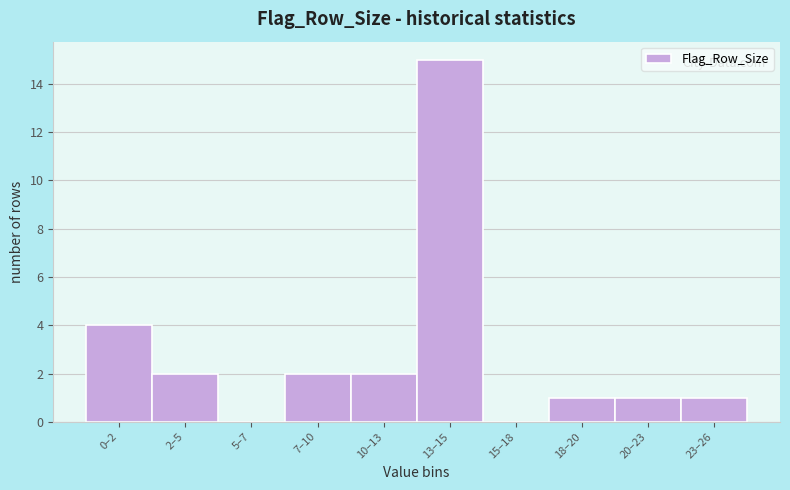

Reading left to right, extract all data points from this chart.

0–2=4	2–5=2	5–7=0	7–10=2	10–13=2	13–15=15	15–18=0	18–20=1	20–23=1	23–26=1